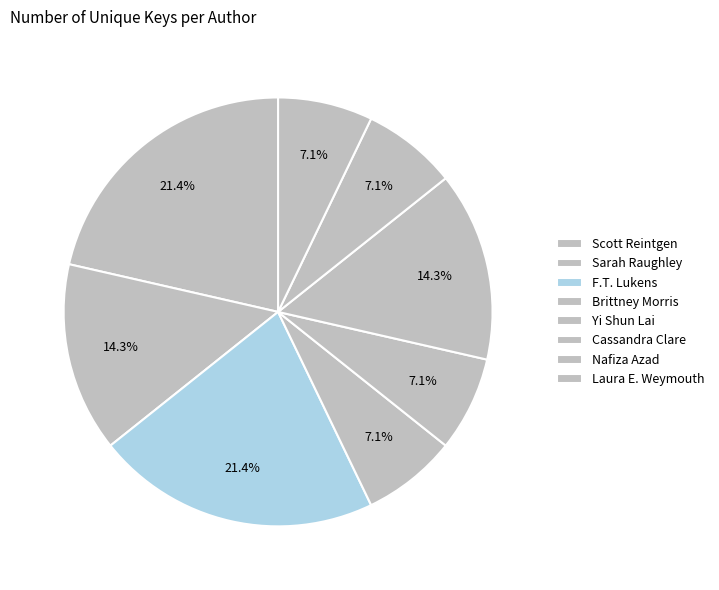

Is it true that Scott Reintgen is 8% of the pie?

False